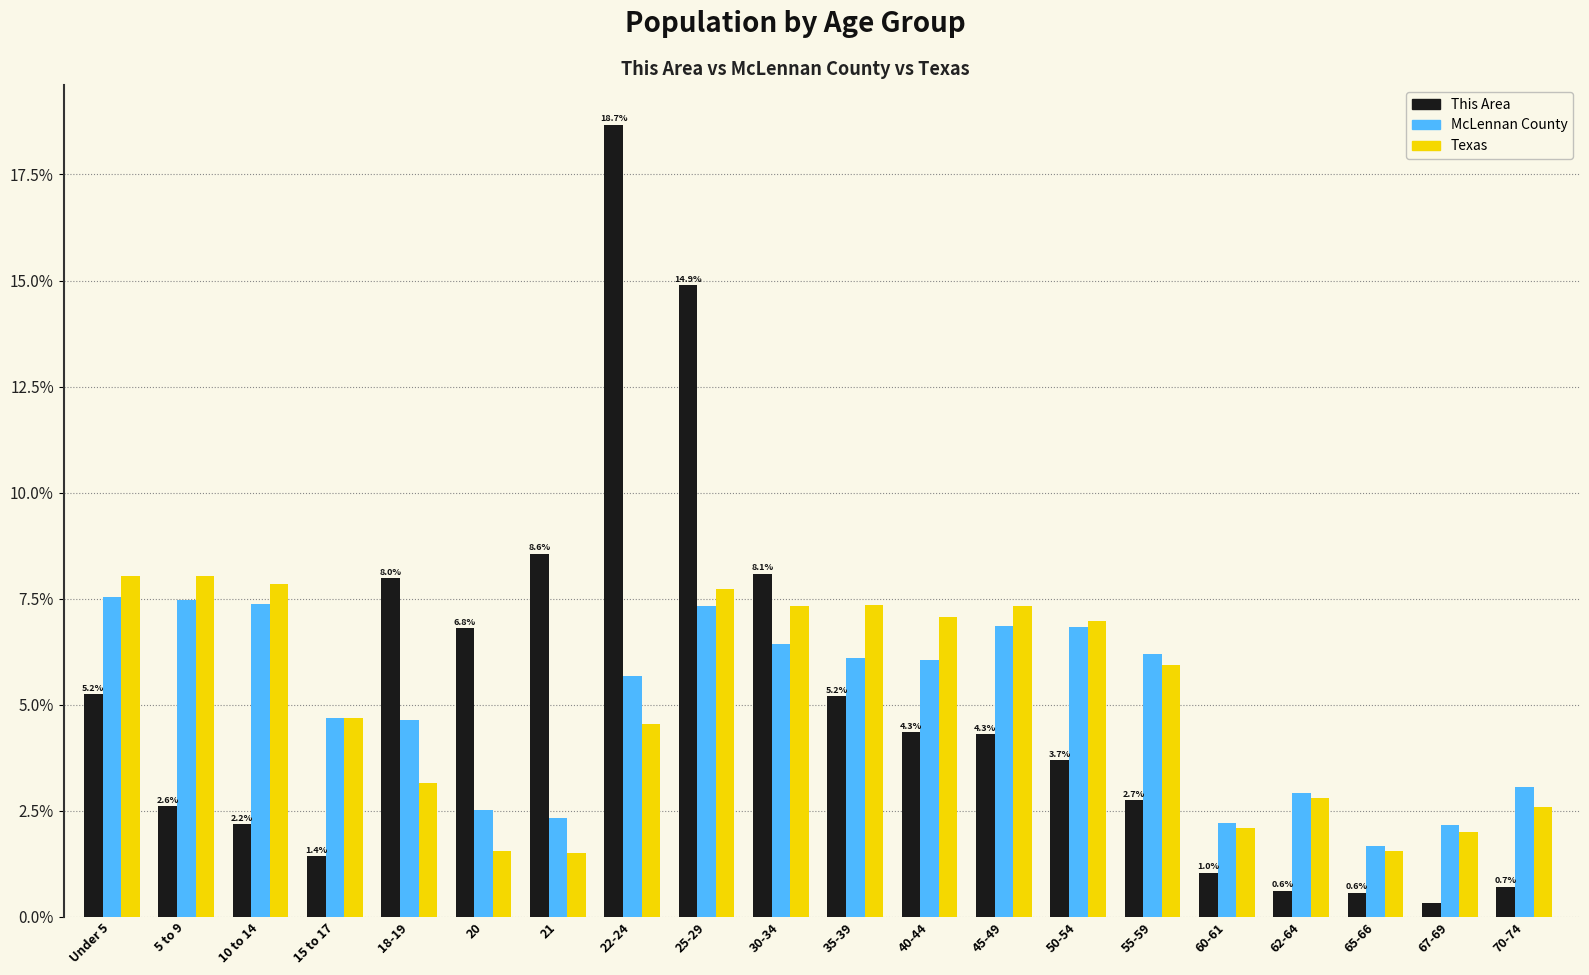

Is it true that This Area equals 33.2 at 22-24?

False